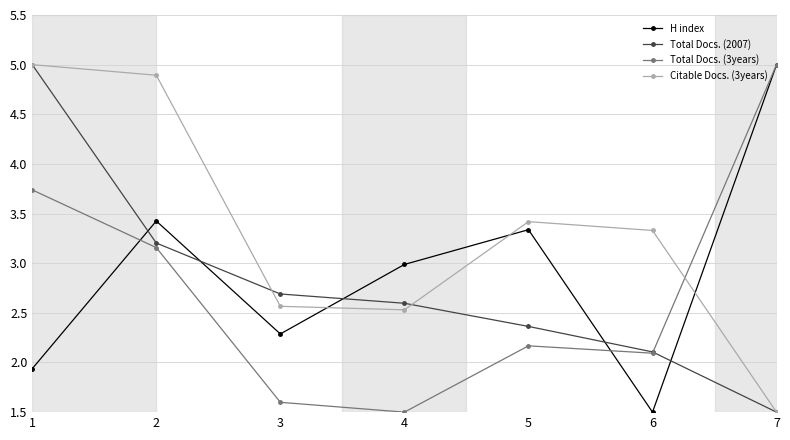

In Citable Docs. (3years), how many points are lower than both neighbors (excluding endpoints)?

1